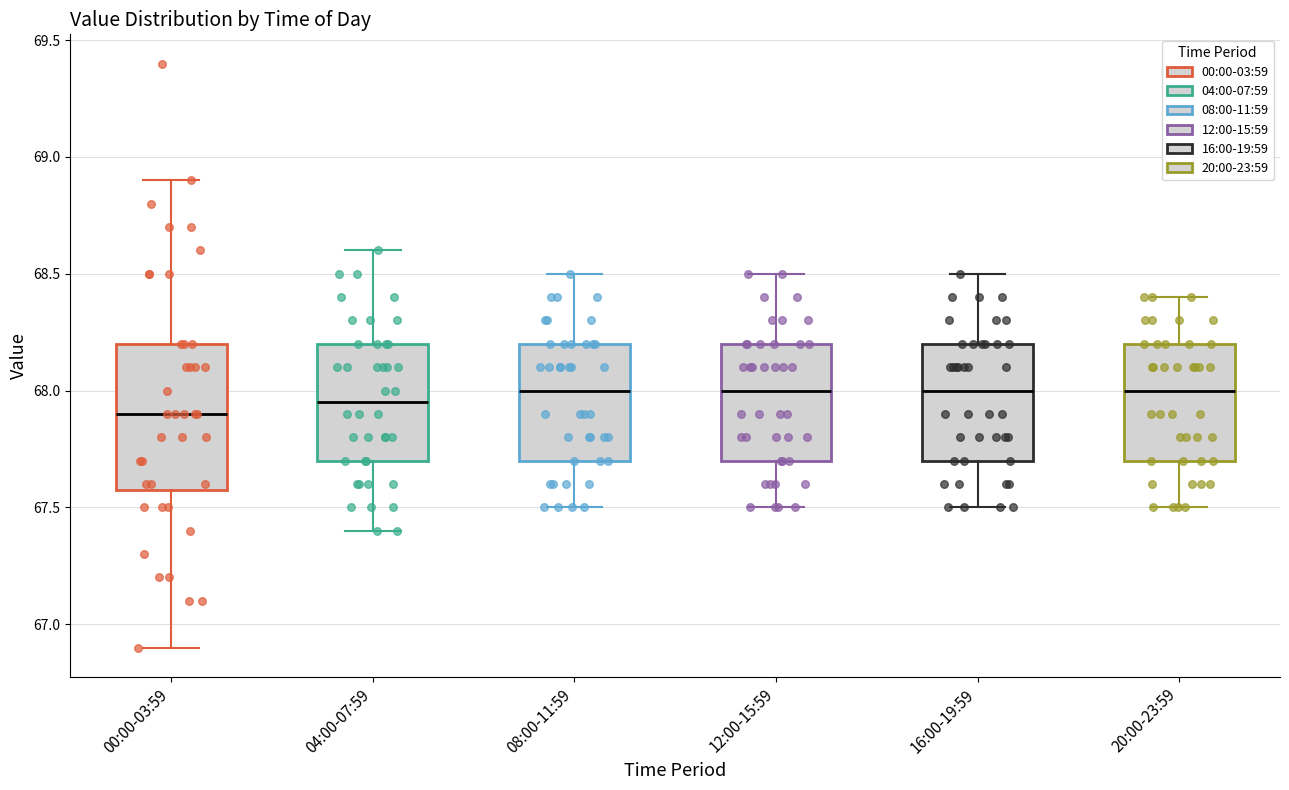

Where is the lower edge of the box for 08:00-11:59 on the y-axis? The values are not printed on the chart, so give them approximately, as read against the axis.

67.70